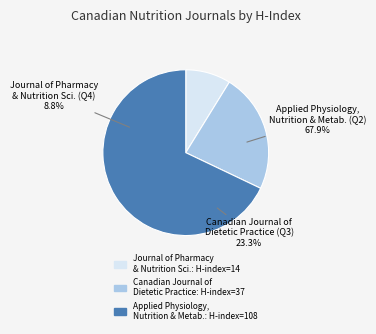

What portion of the pie excludes Journal of Pharmacy and Nutrition Sciences (Q4)?

91.2%